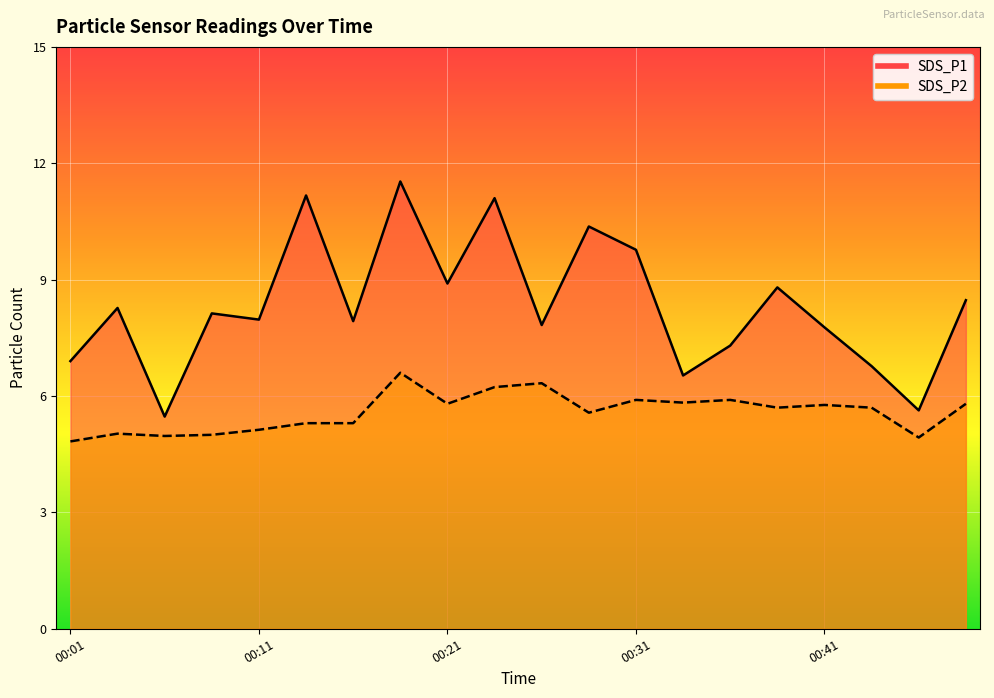

True or false: SDS_P2 and SDS_P1 intersect in this chart.

False